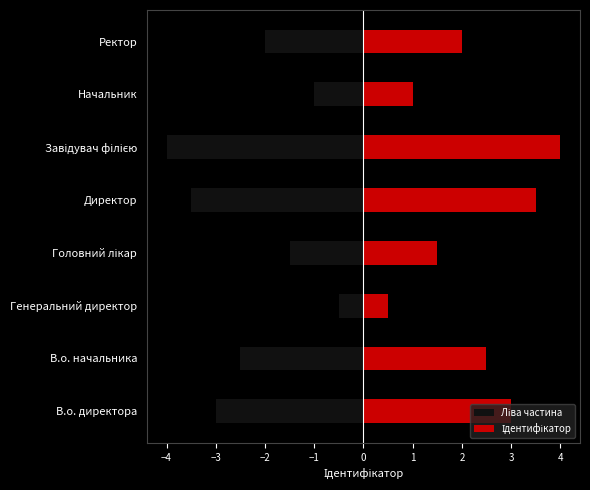

Count the Ліва частина values in the range -3 to -1.

5